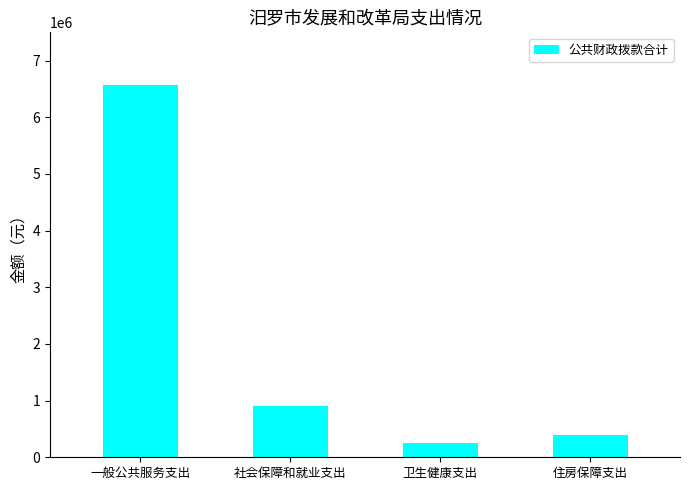

Is it true that the value at 住房保障支出 is 396129.6?

True